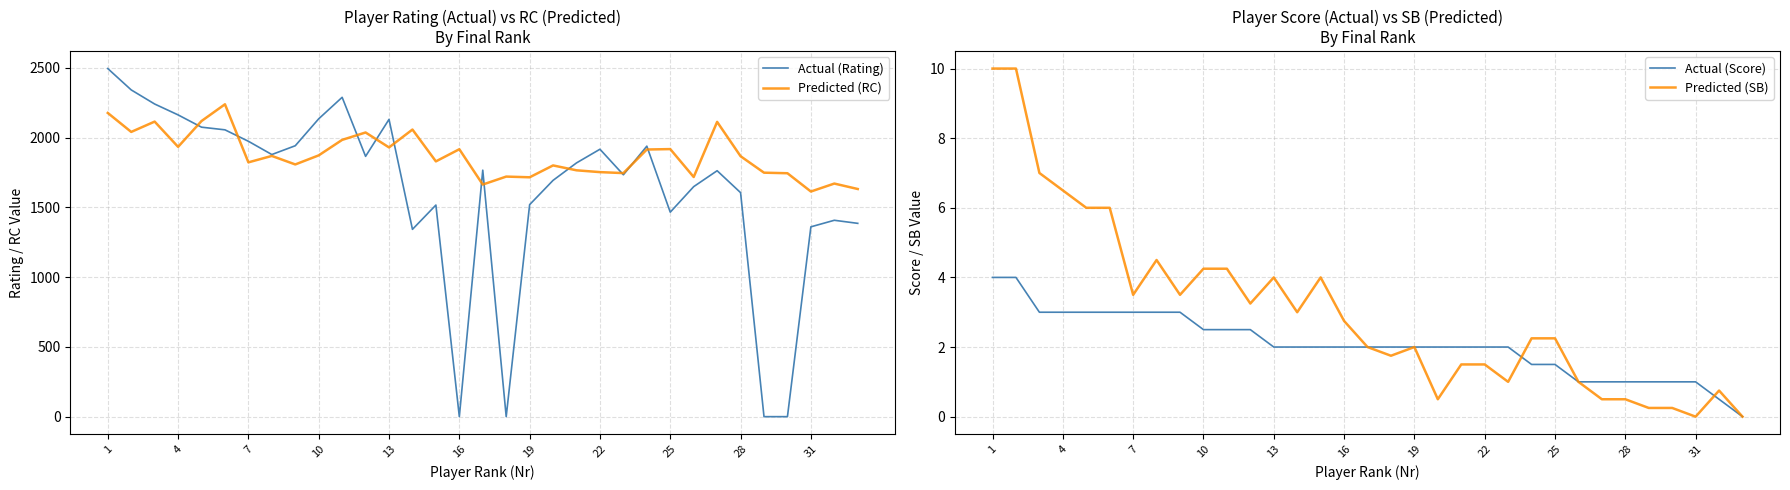

What is the average value of the RC series?

1873.6